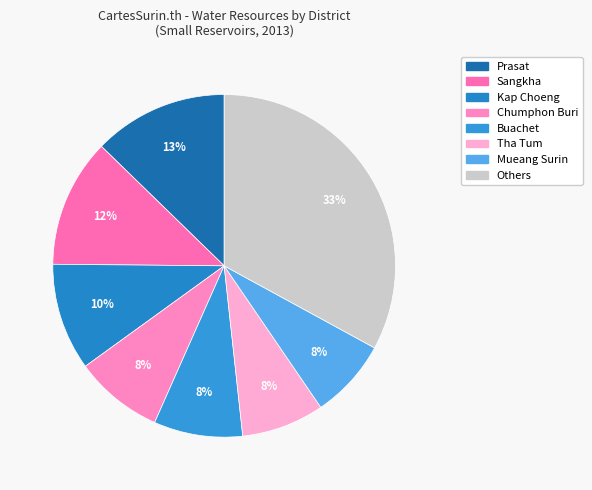

How many segments does this pie chart have?

8